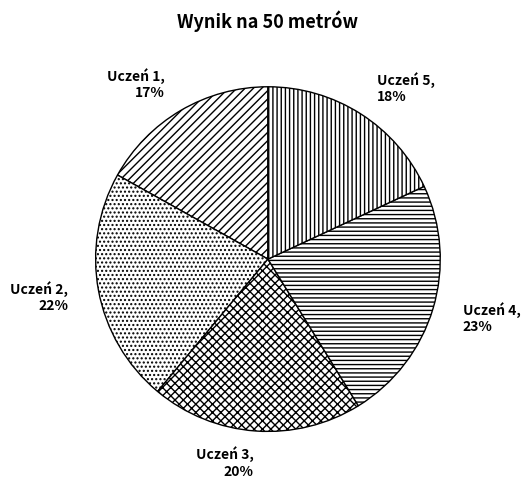

To the nearest percent, what percentage of the pie is Uczeń 3?

20%